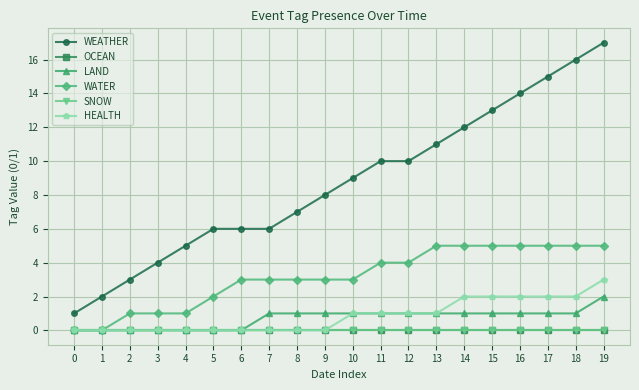

How many lines are shown in the chart?

6